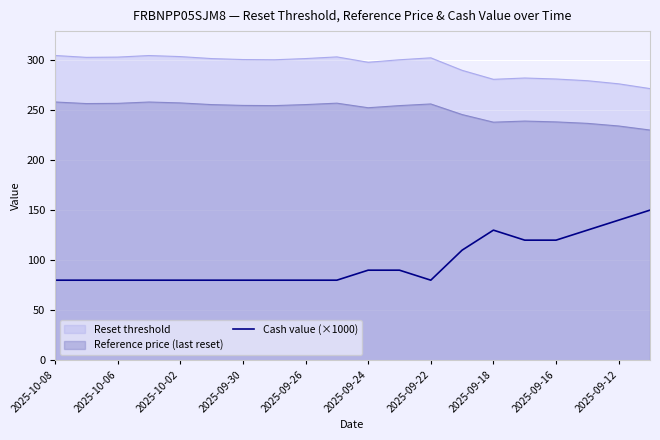

What is the smallest value displayed?

80.0